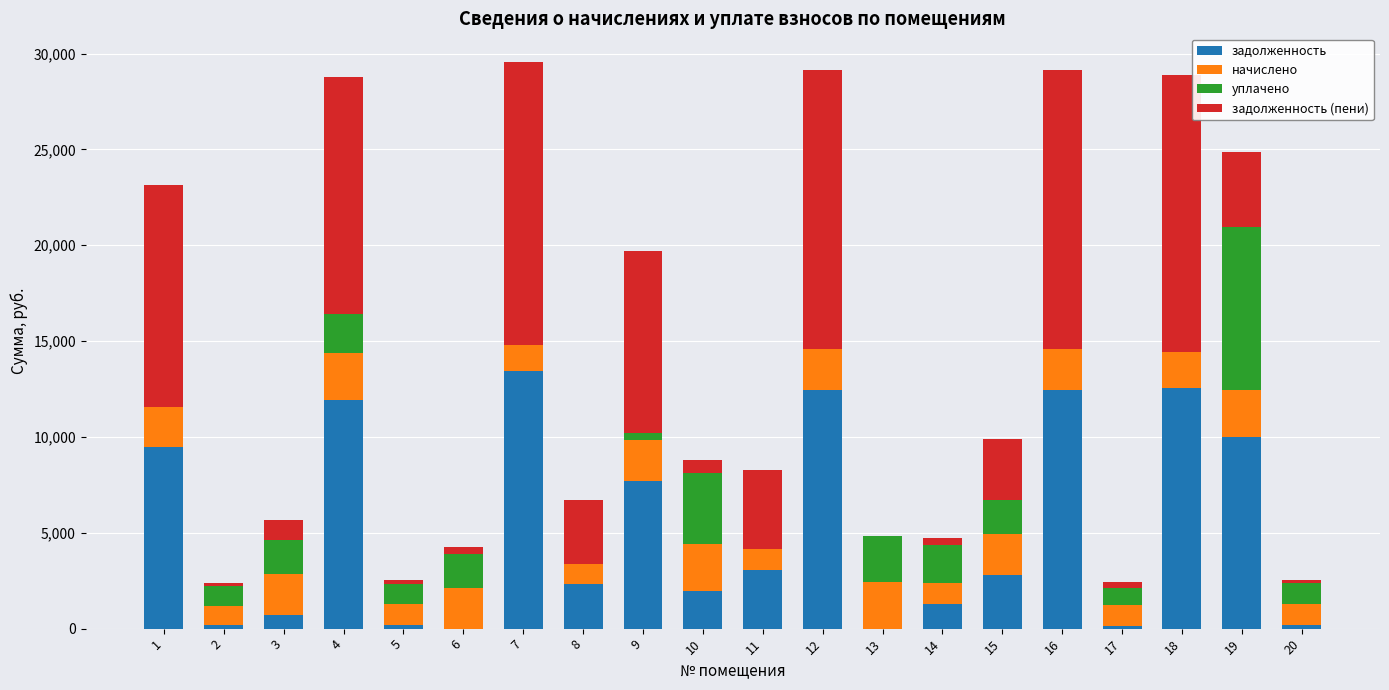

What is the total value across all series at 1?

23127.1